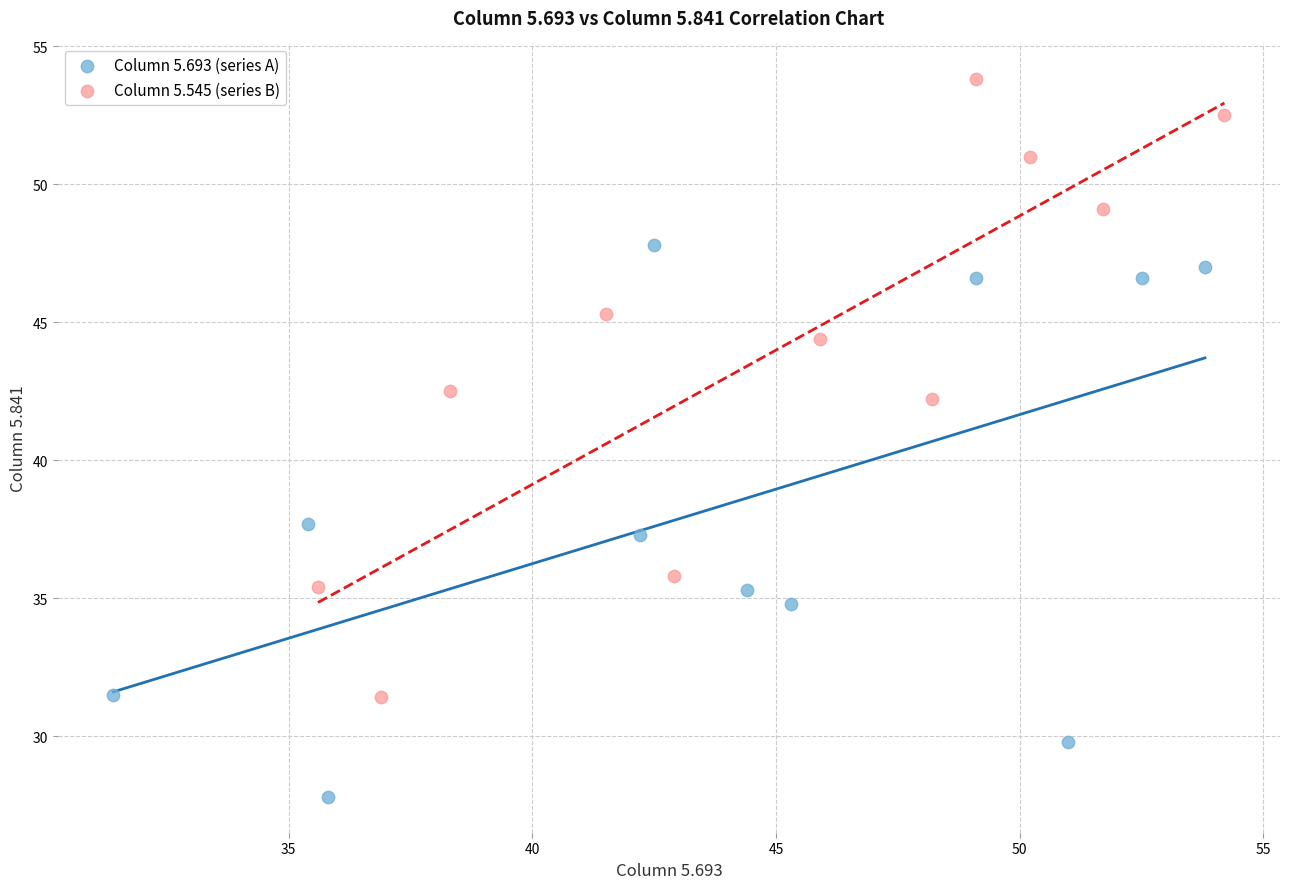

Which series contains the lowest Y value?

Column 5.693 (series A)